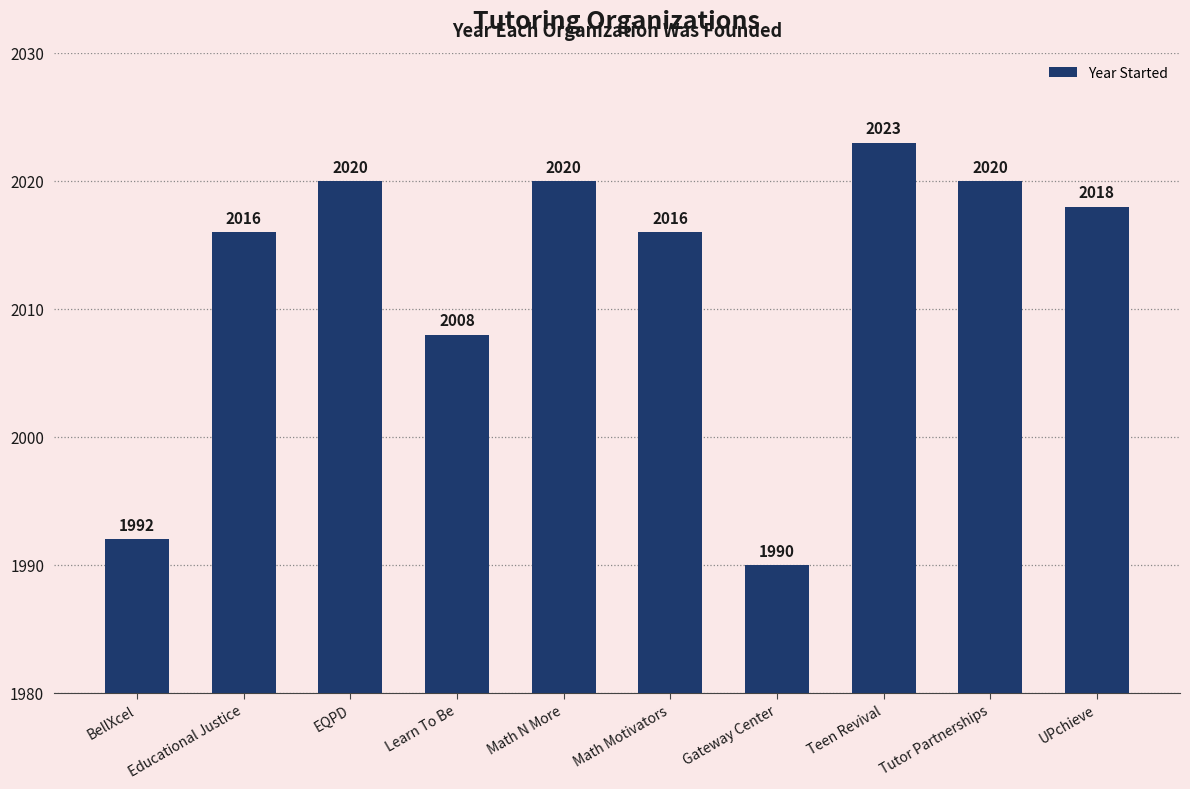

What is the change in value from BellXcel to EQPD?

+28